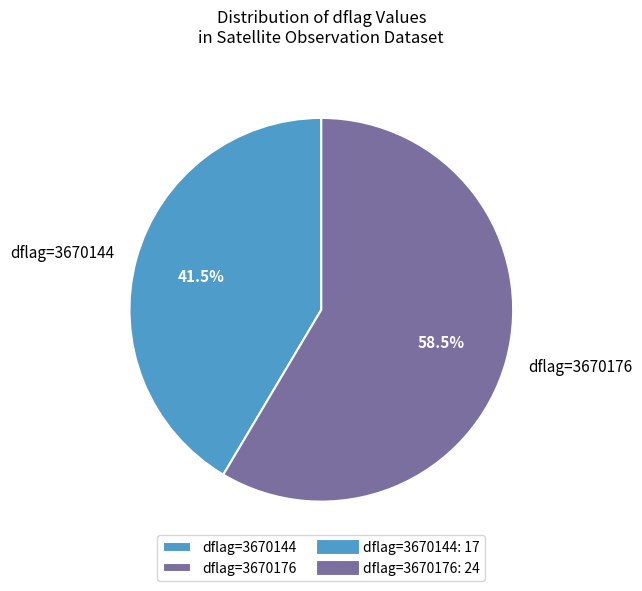

Is there any slice that represents more than half of the pie?

Yes